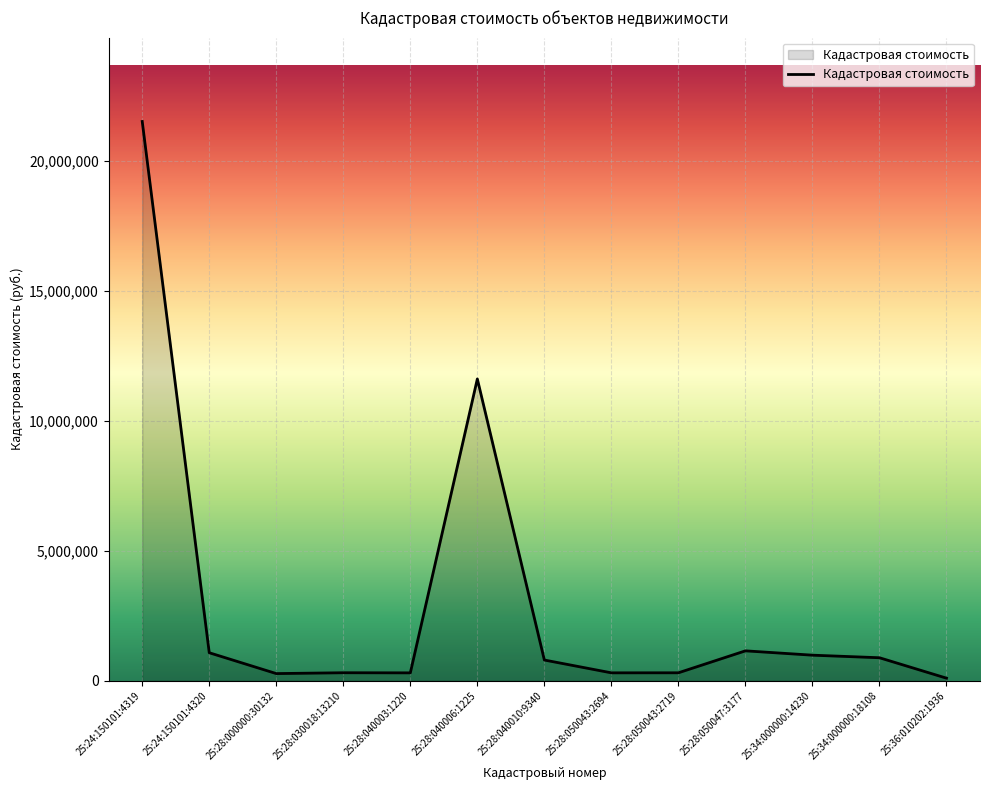

Approximately how many times larger is the value at 25:24:150101:4319 compared to 25:34:000000:18108?

24.4